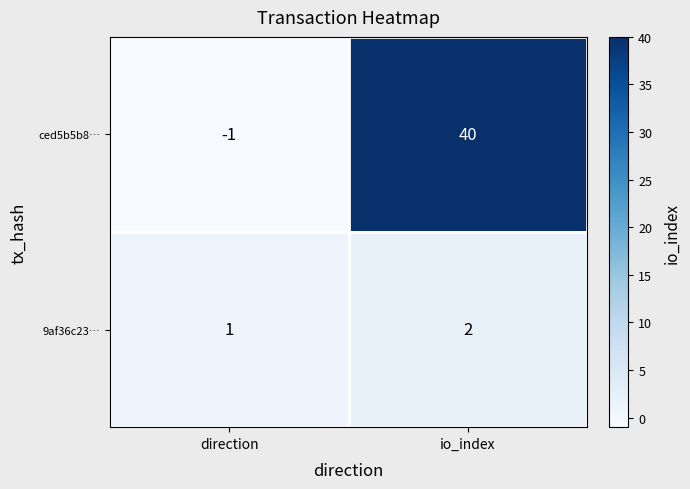

At which category is the sum across all series the highest?

io_index